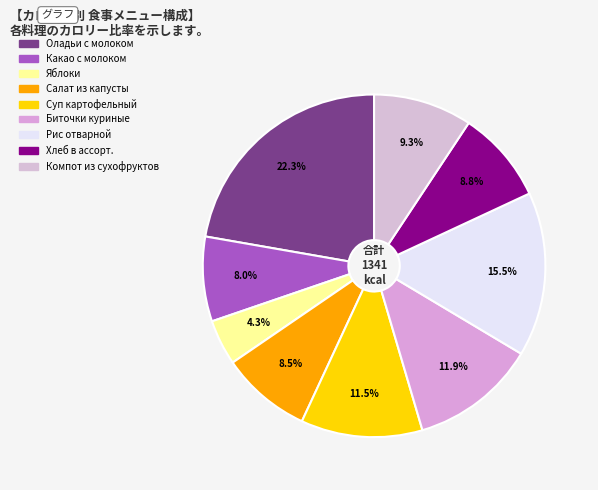

How many segments does this pie chart have?

9